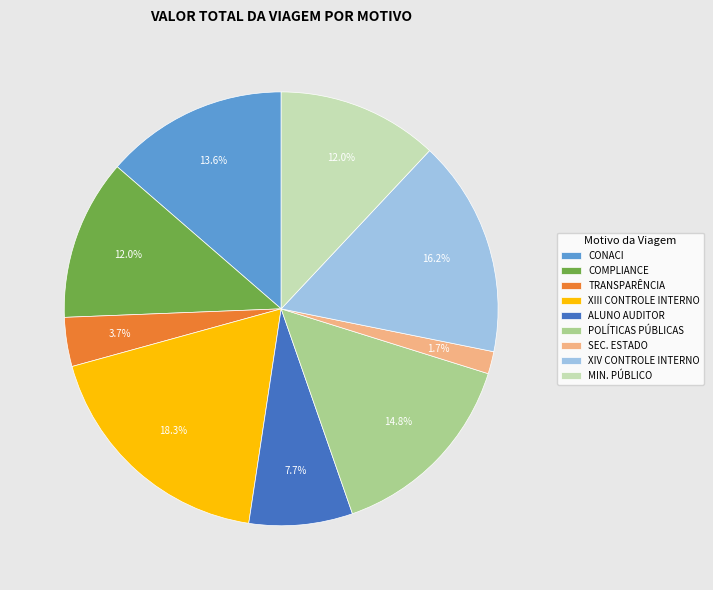

Does CONACI represent more than half of the total?

No